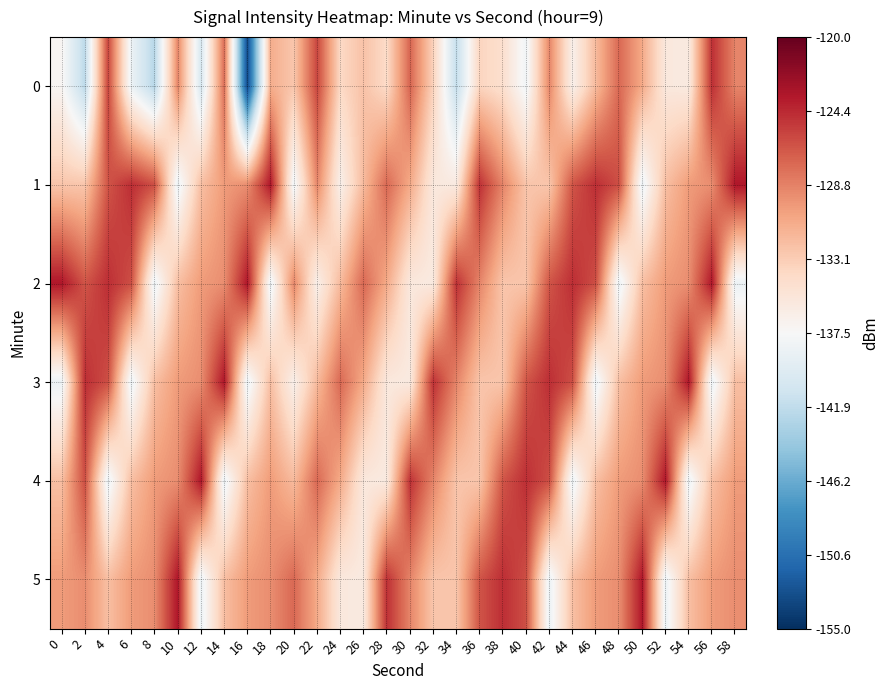

What is the total value across all series at 18?

-784.7